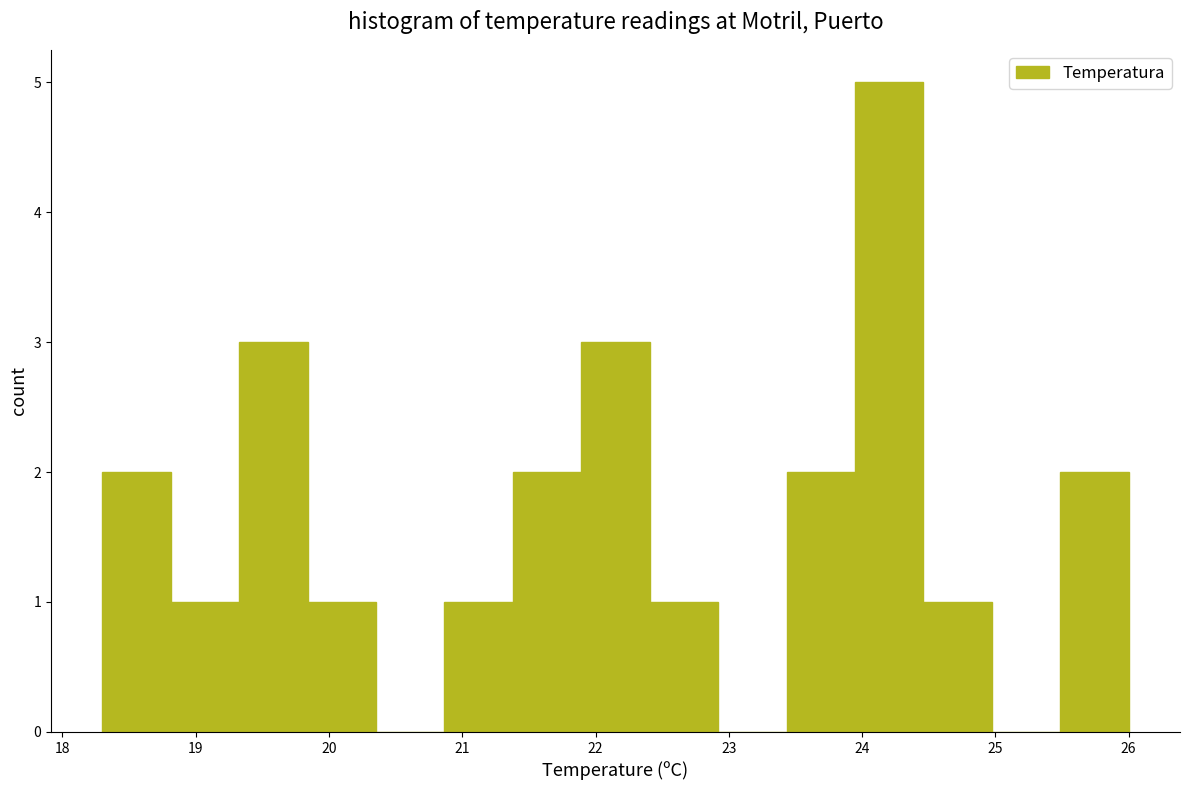

What is the height of the bar covering 19.8 to 20.4 on the x-axis? Neither the bar edges nor the heights are printed on the chart, so give them approximately, as read against the axes.

1